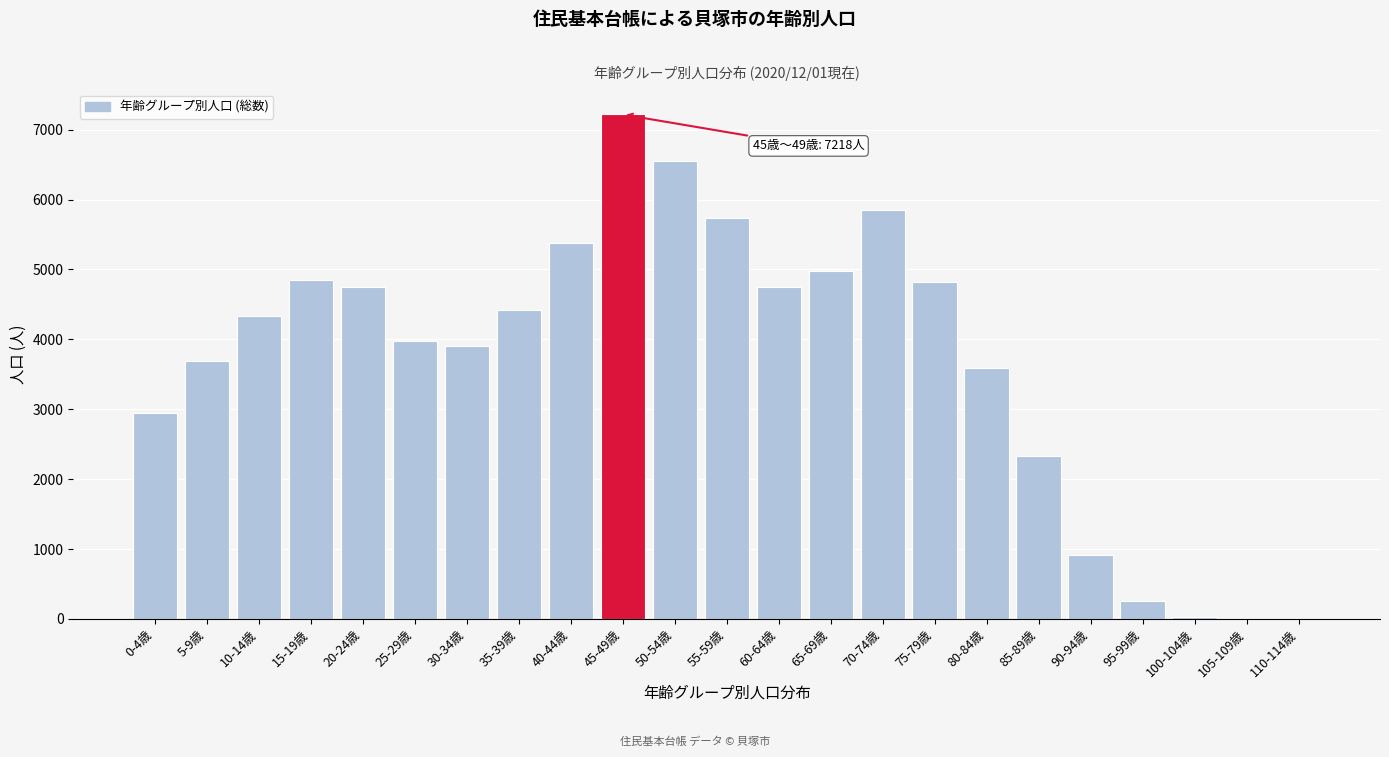

Which has a higher value, 50-54歳 or 75-79歳?

50-54歳